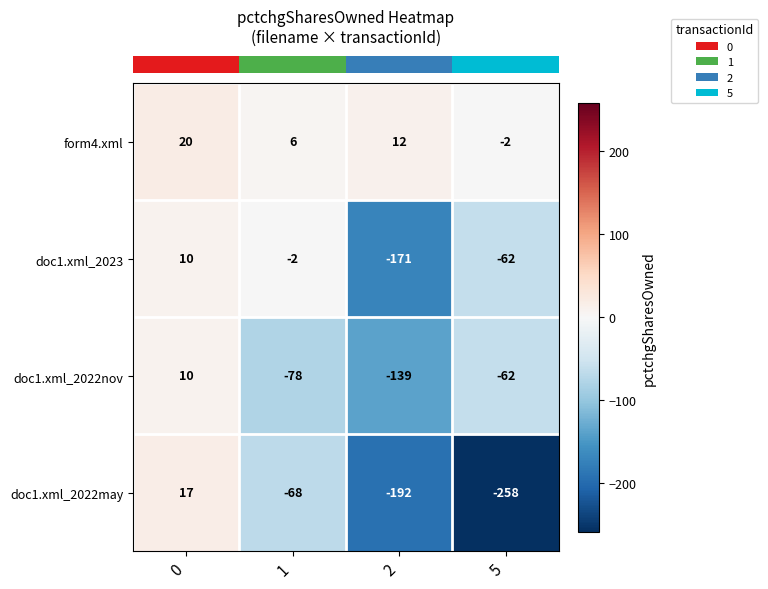

Which label corresponds to the smallest value in the chart?

5